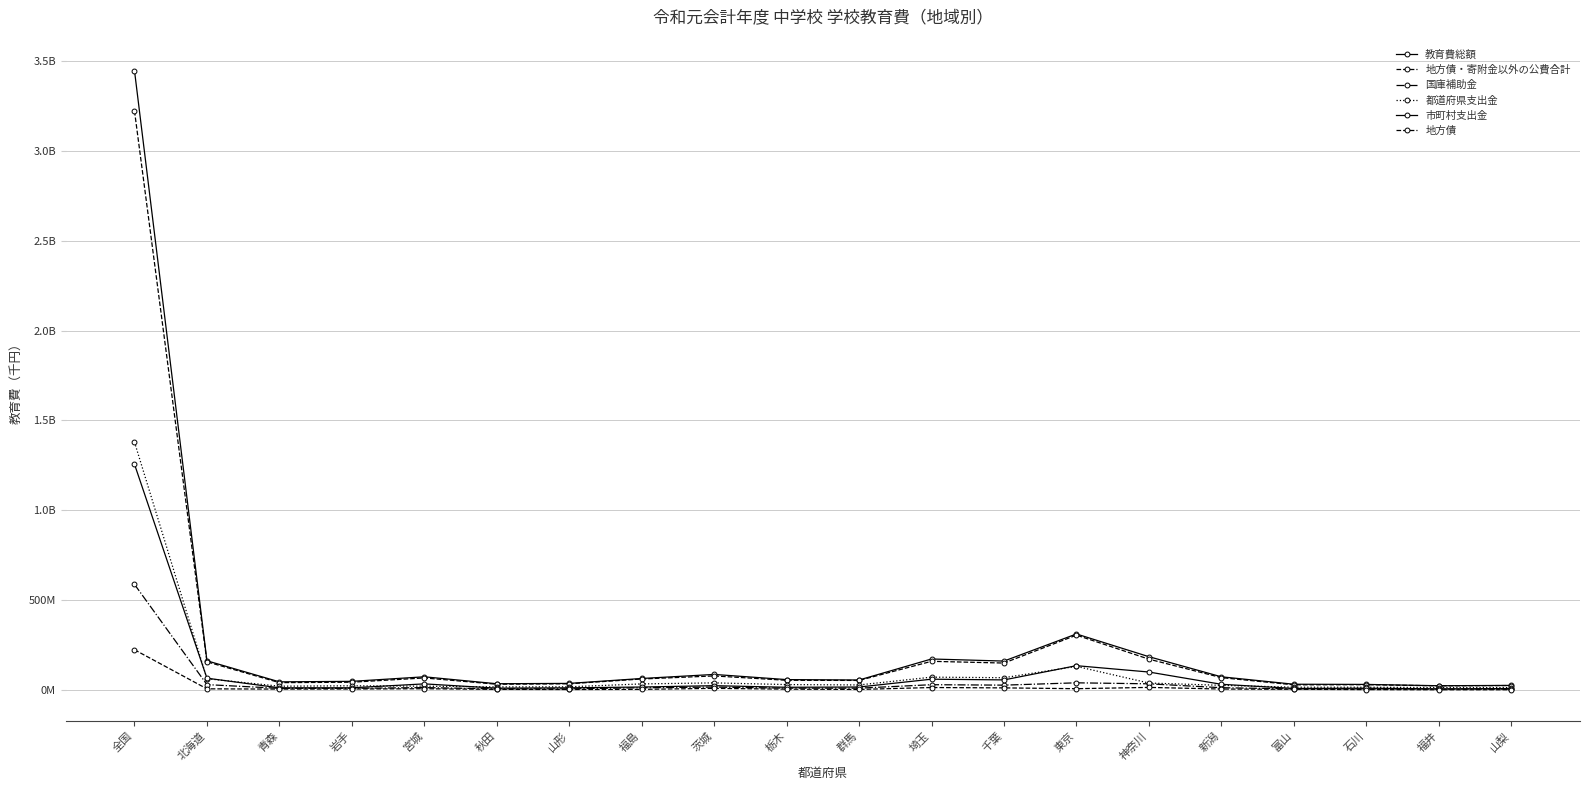

Is it true that 都道府県支出金 equals 70749126 at 埼玉?

True